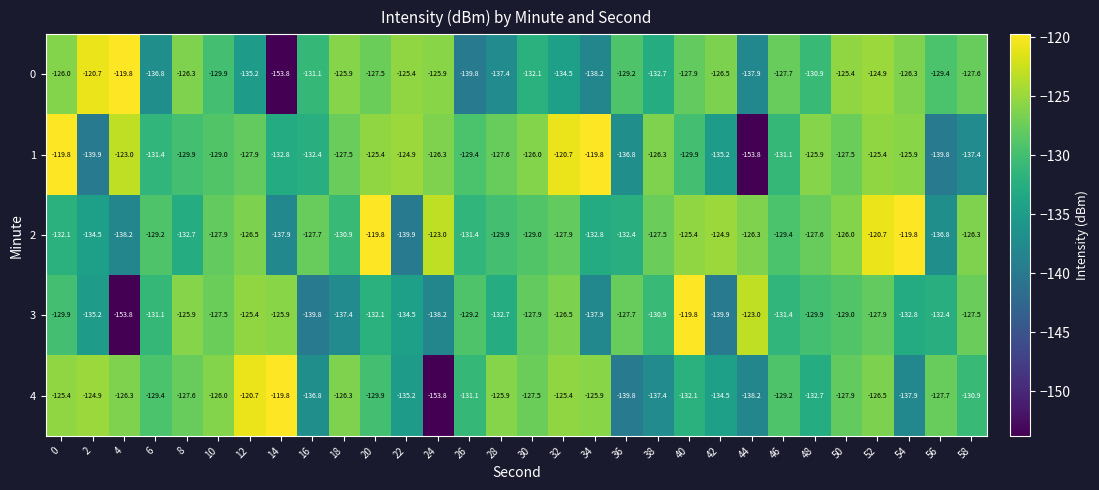

The value of 4 at 16 is -136.8. True or false?

True